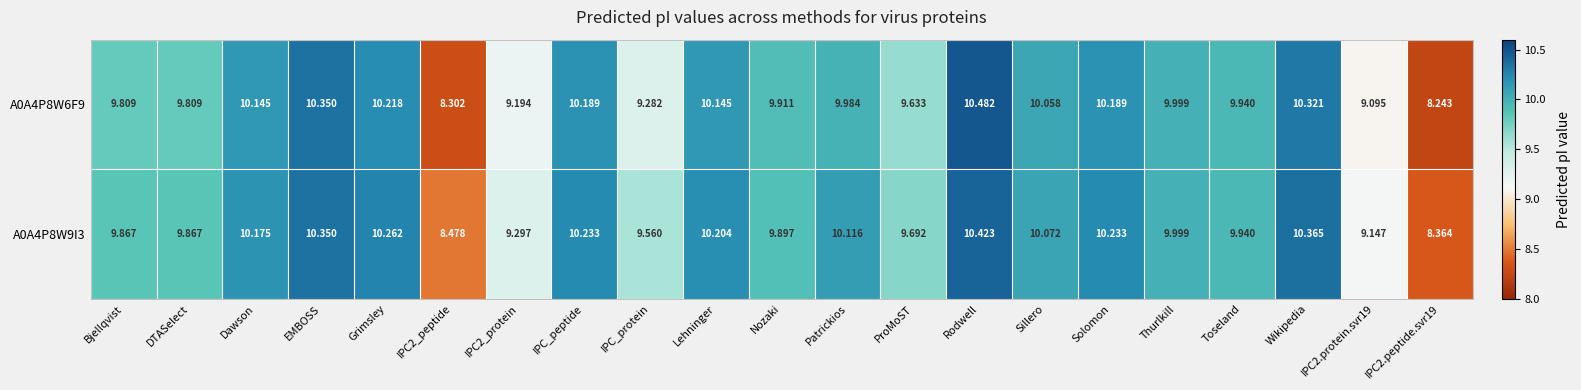

Where does the A0A4P8W6F9 series first go above 9?

Bjellqvist